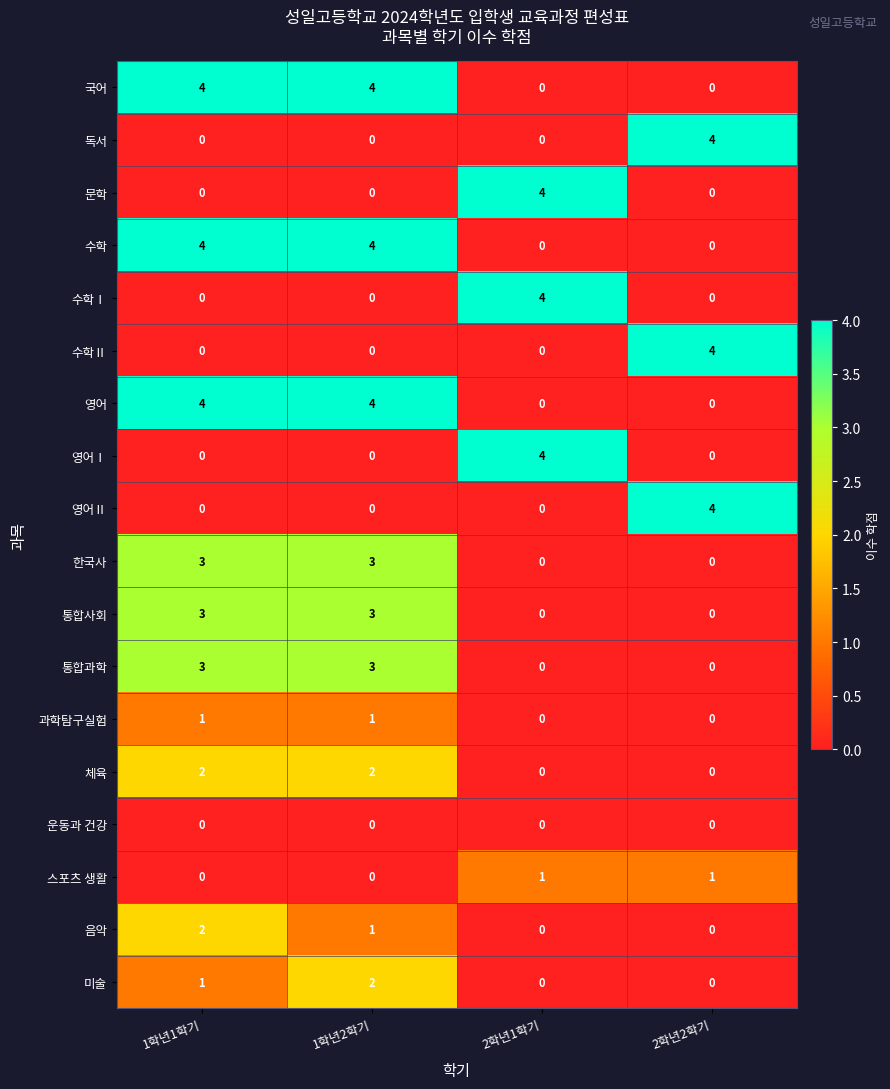

What is the maximum value shown in the chart?

4